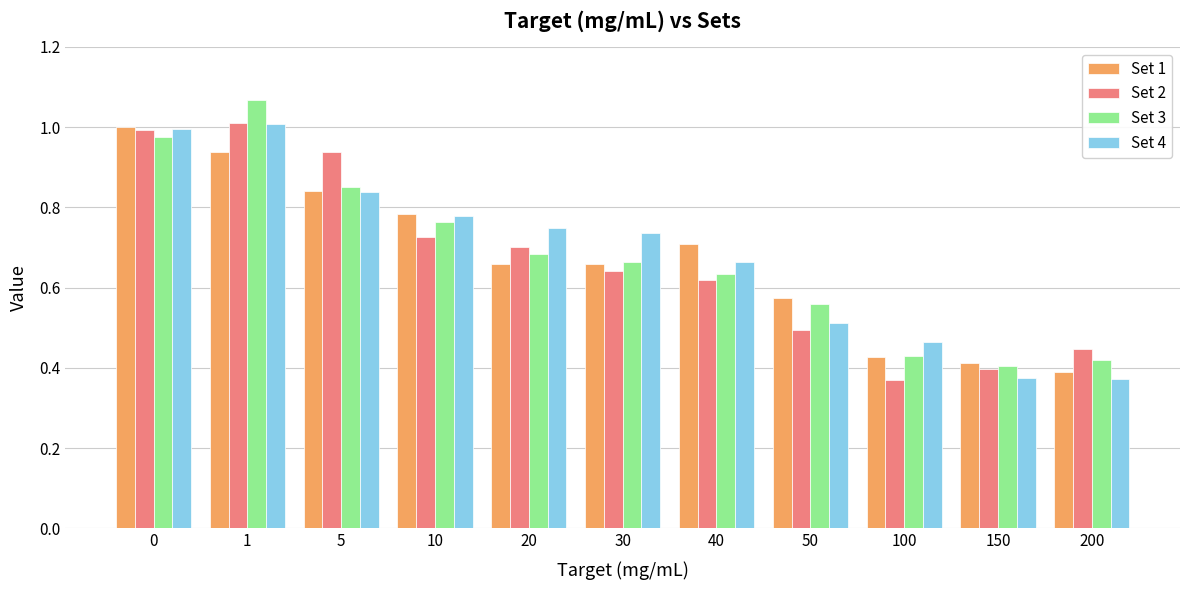

Is the value of Set 4 at 0 greater than the value of Set 3 at 5?

Yes